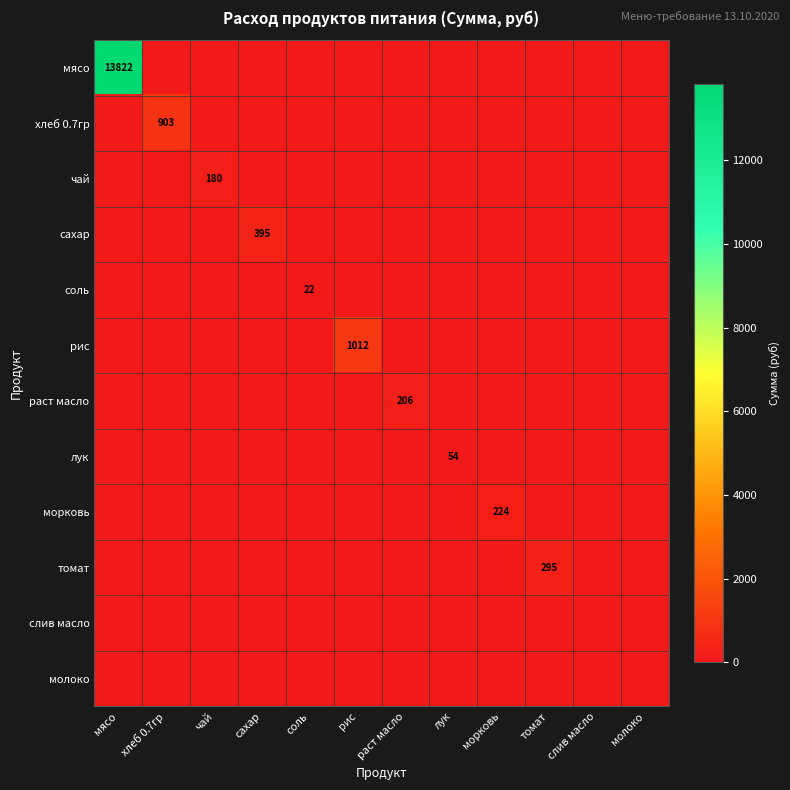

Which category has the highest value across all series?

мясо